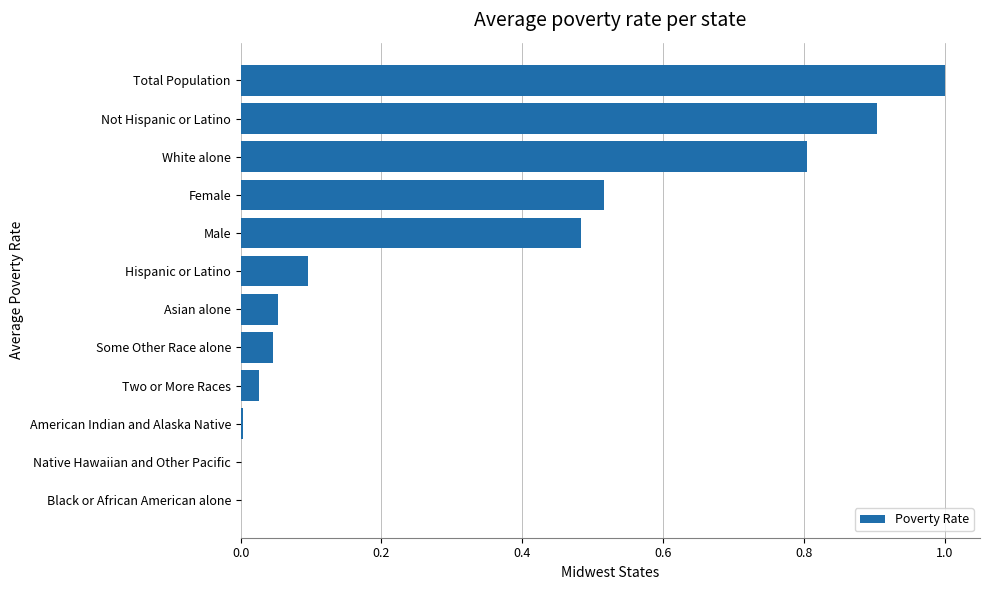

Is it true that the value at Female is 0.1?

False